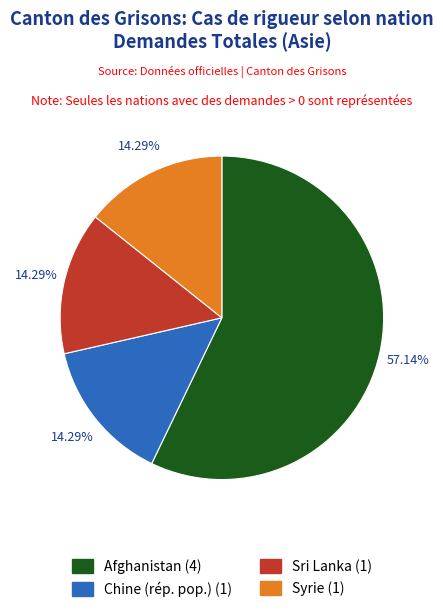

Which has a higher value, Sri Lanka or Afghanistan?

Afghanistan